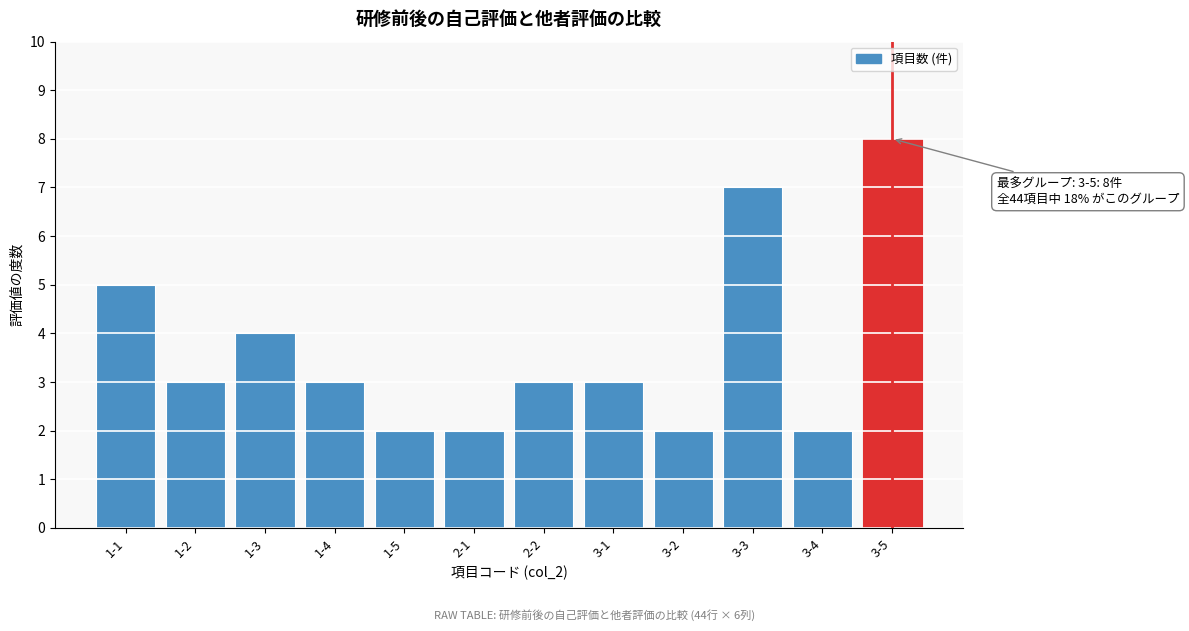

Reading left to right, list all the values displayed in this chart.

5	3	4	3	2	2	3	3	2	7	2	8